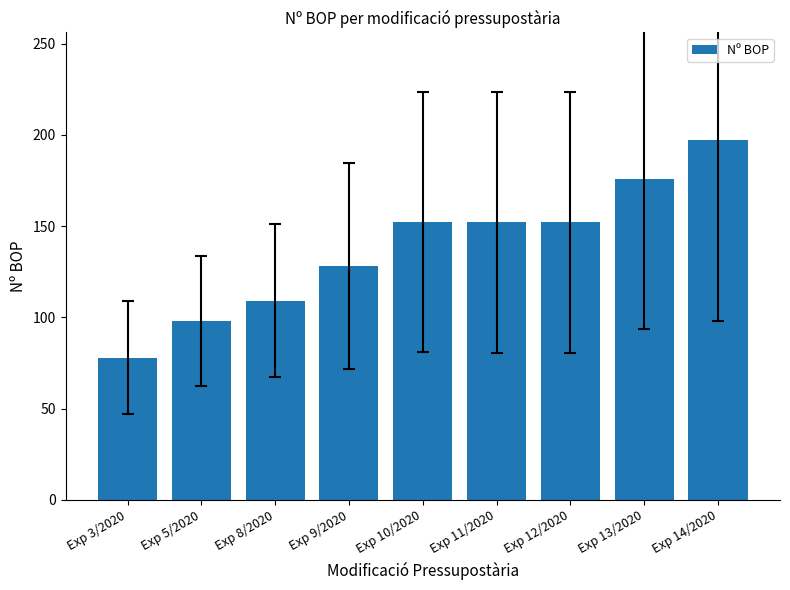

Where is the data nearest to the value 137?

Exp 9/2020